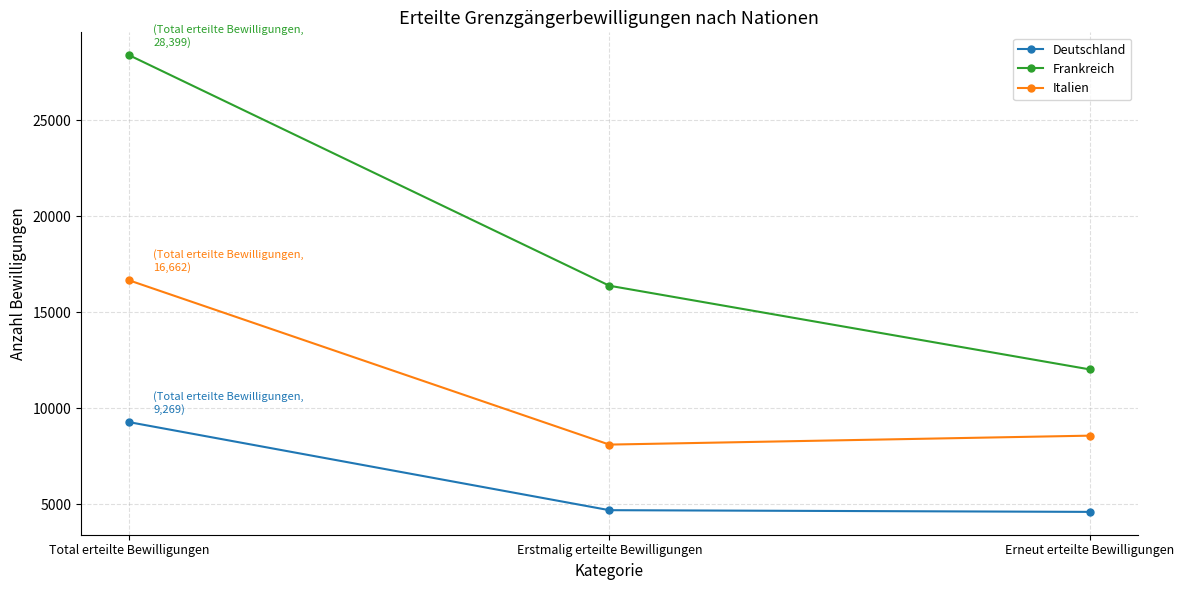

Rank the categories by Frankreich value from lowest to highest.

Erneut erteilte Bewilligungen, Erstmalig erteilte Bewilligungen, Total erteilte Bewilligungen